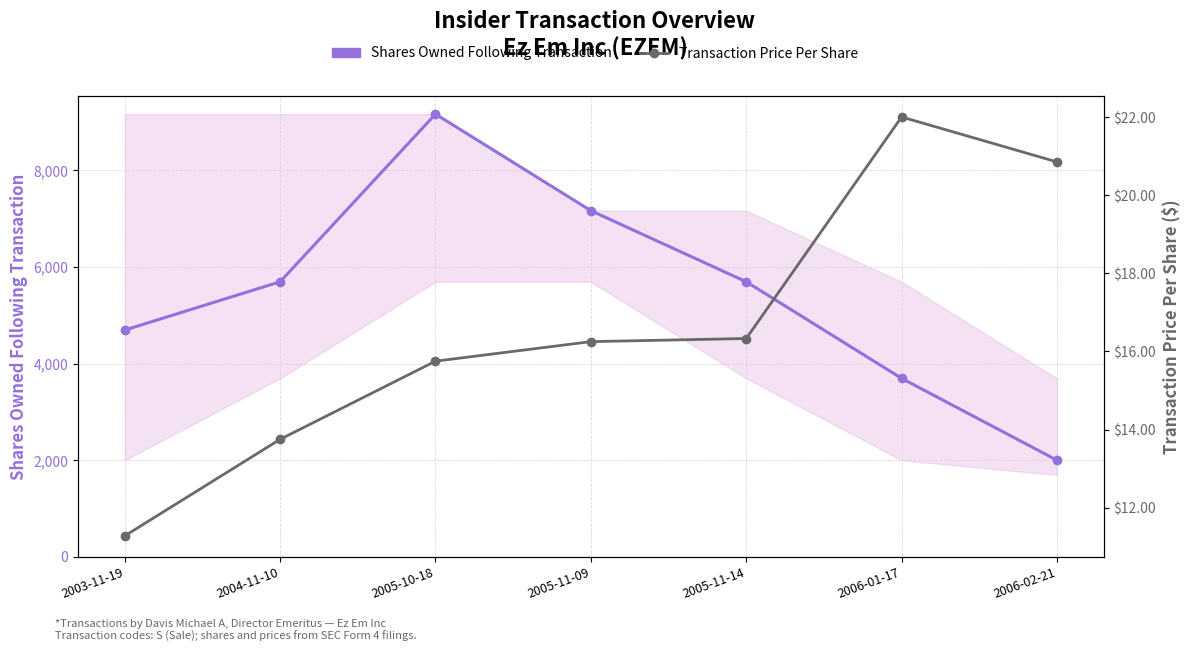

Reading left to right, what are all the values shown in this chart?

Shares Owned Following Transaction: 4695.0	5695.0	9167.0	7167.0	5695.0	3695.0	2000.0
Transaction Price Per Share: 11.3	13.8	15.8	16.2	16.3	22.0	20.9